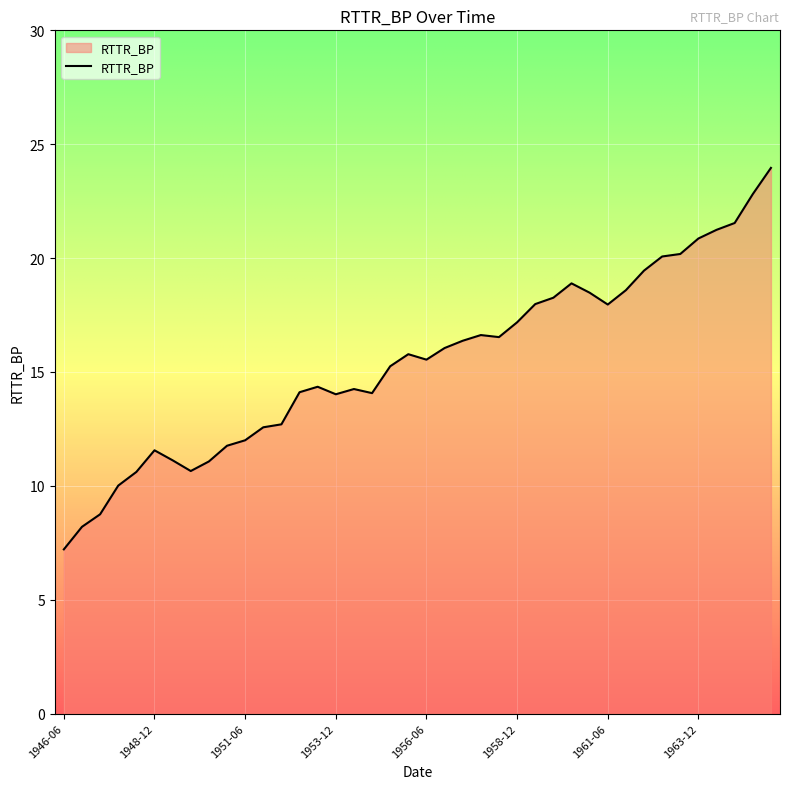

True or false: there are more than 2 points higher than both neighbors.

True